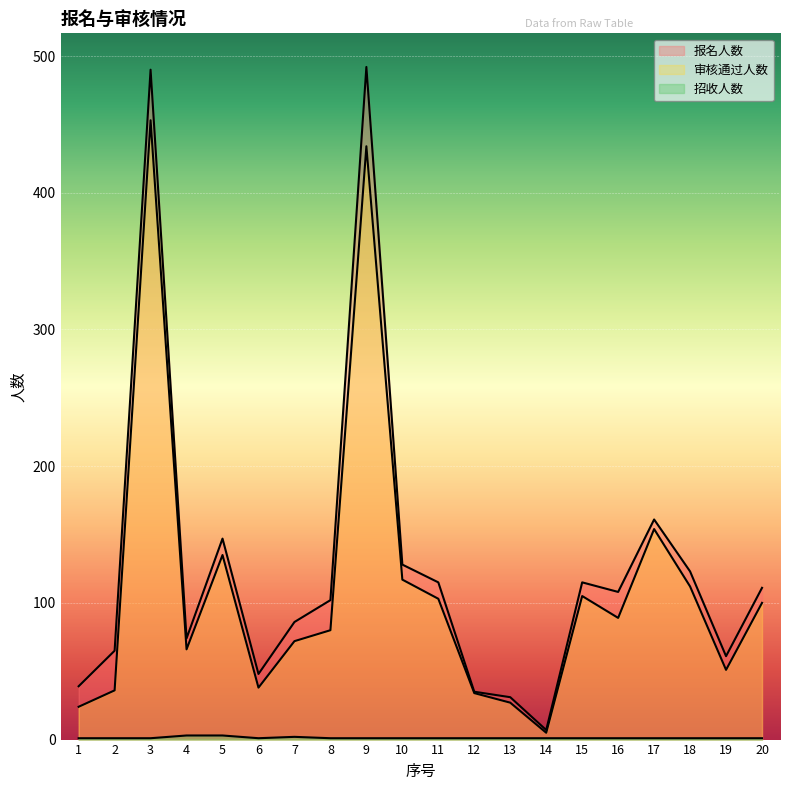

Which series changed the most between 13 and 15?

报名人数